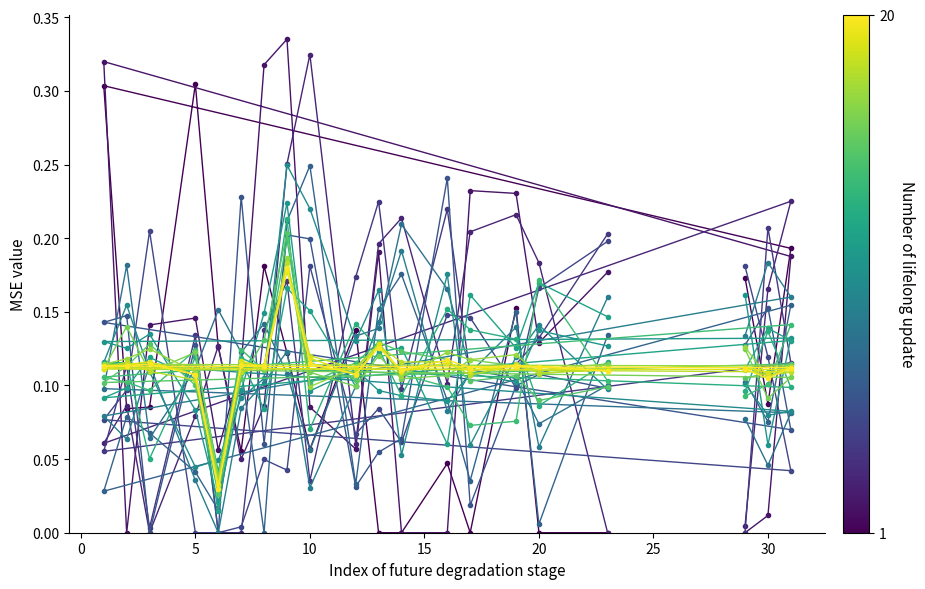

List the labels in order of value, smallest first.

6, 30, 5, 12, 23, 14, 29, 31, 17, 20, 1, 8, 2, 19, 7, 3, 10, 16, 13, 9